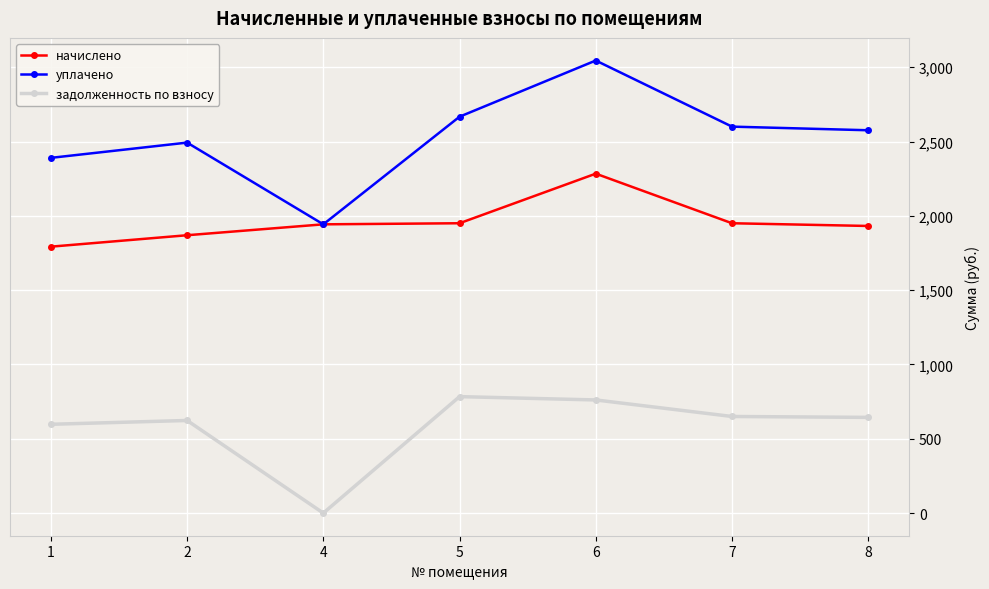

How many series are shown in this chart?

3